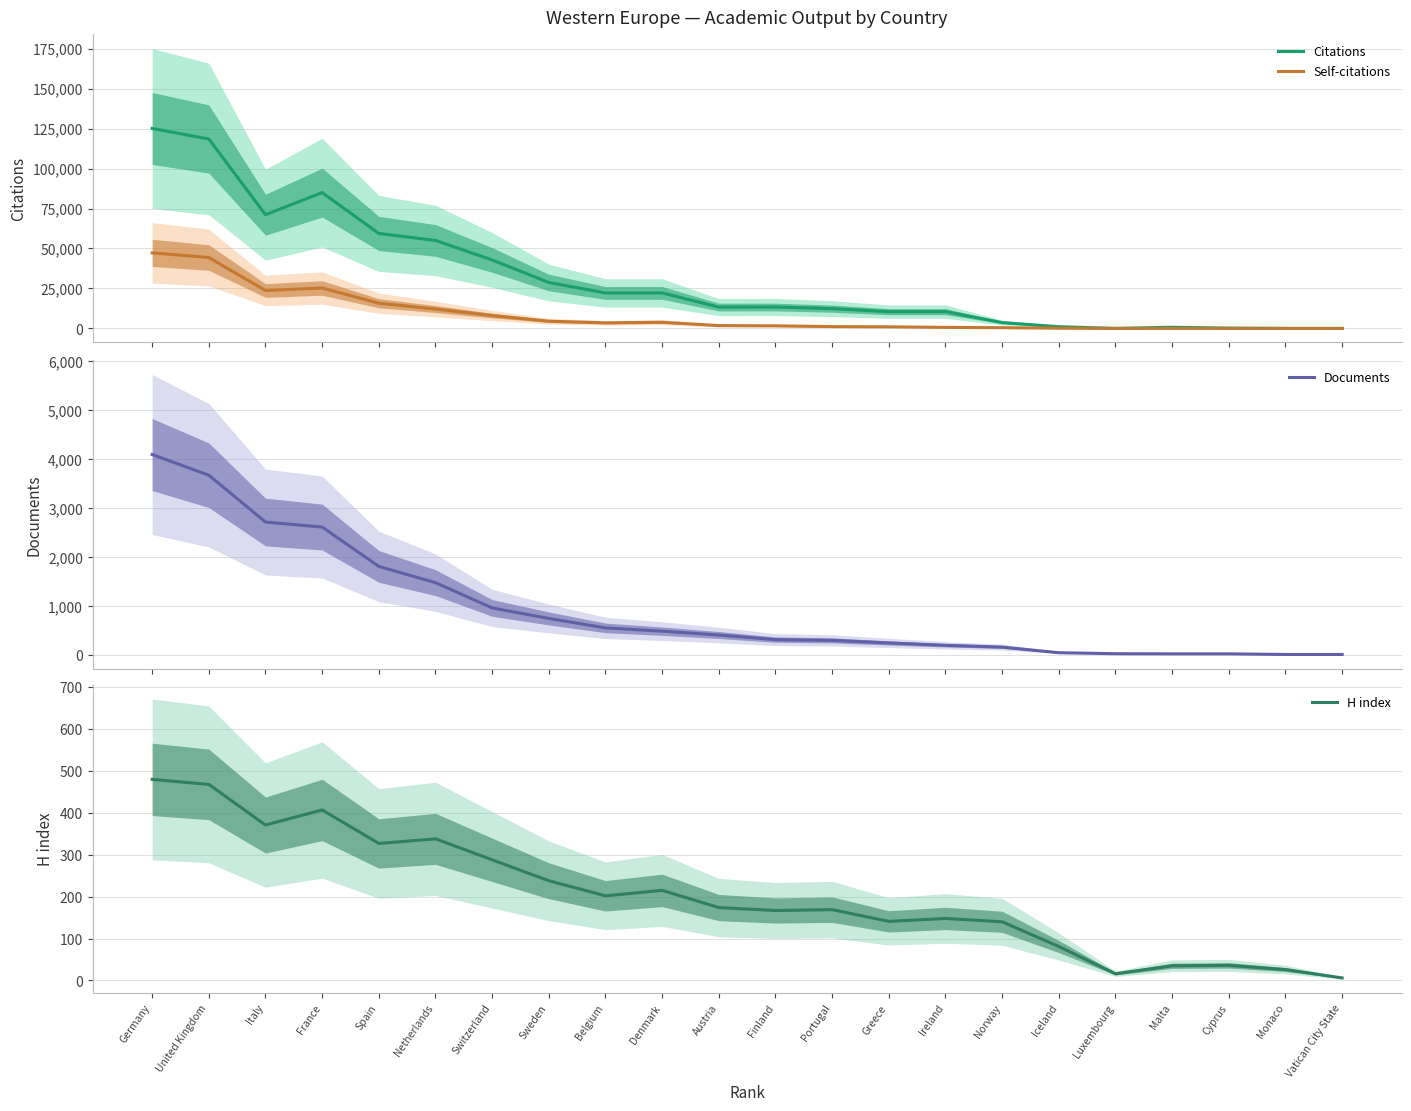

At which label does Documents first exceed 399?

Germany